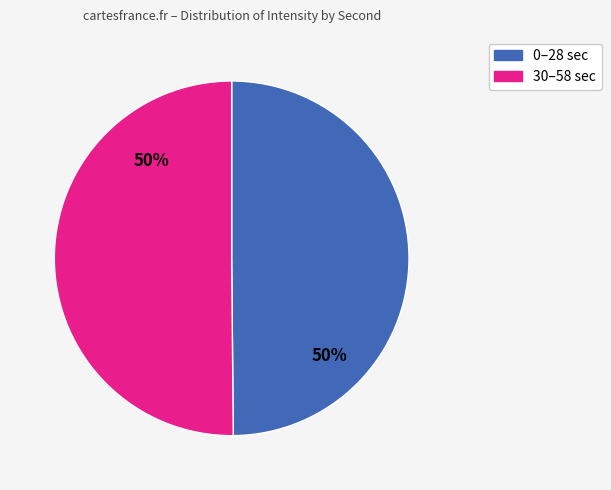

To the nearest percent, what percentage of the pie is 0–28 sec?

50%